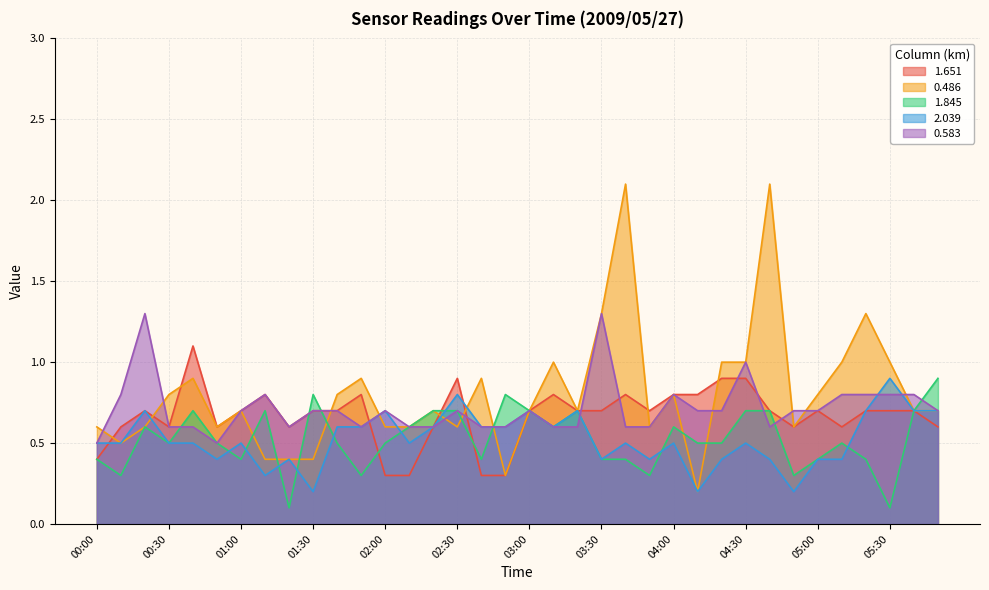

Between which two adjacent categories do 1.845 and 1.651 first intersect?

01:20 and 01:30